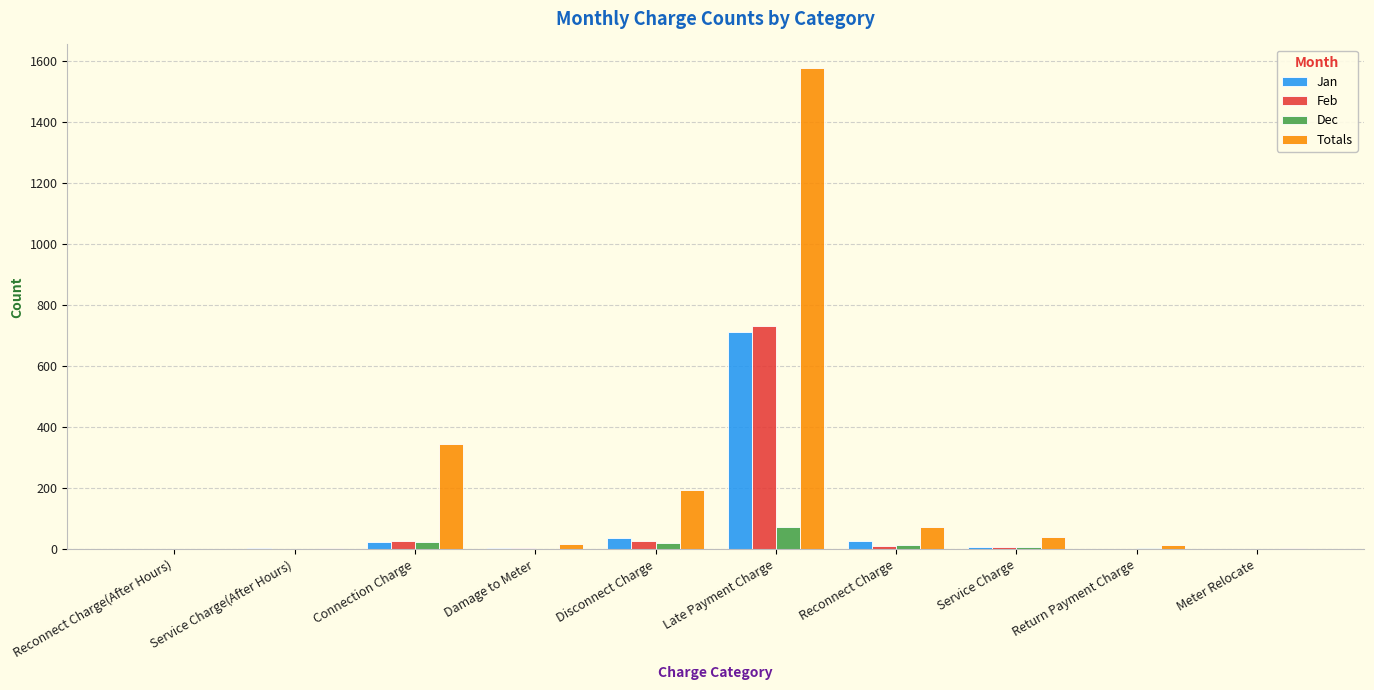

Which category has the highest value in the Dec series?

Late Payment Charge